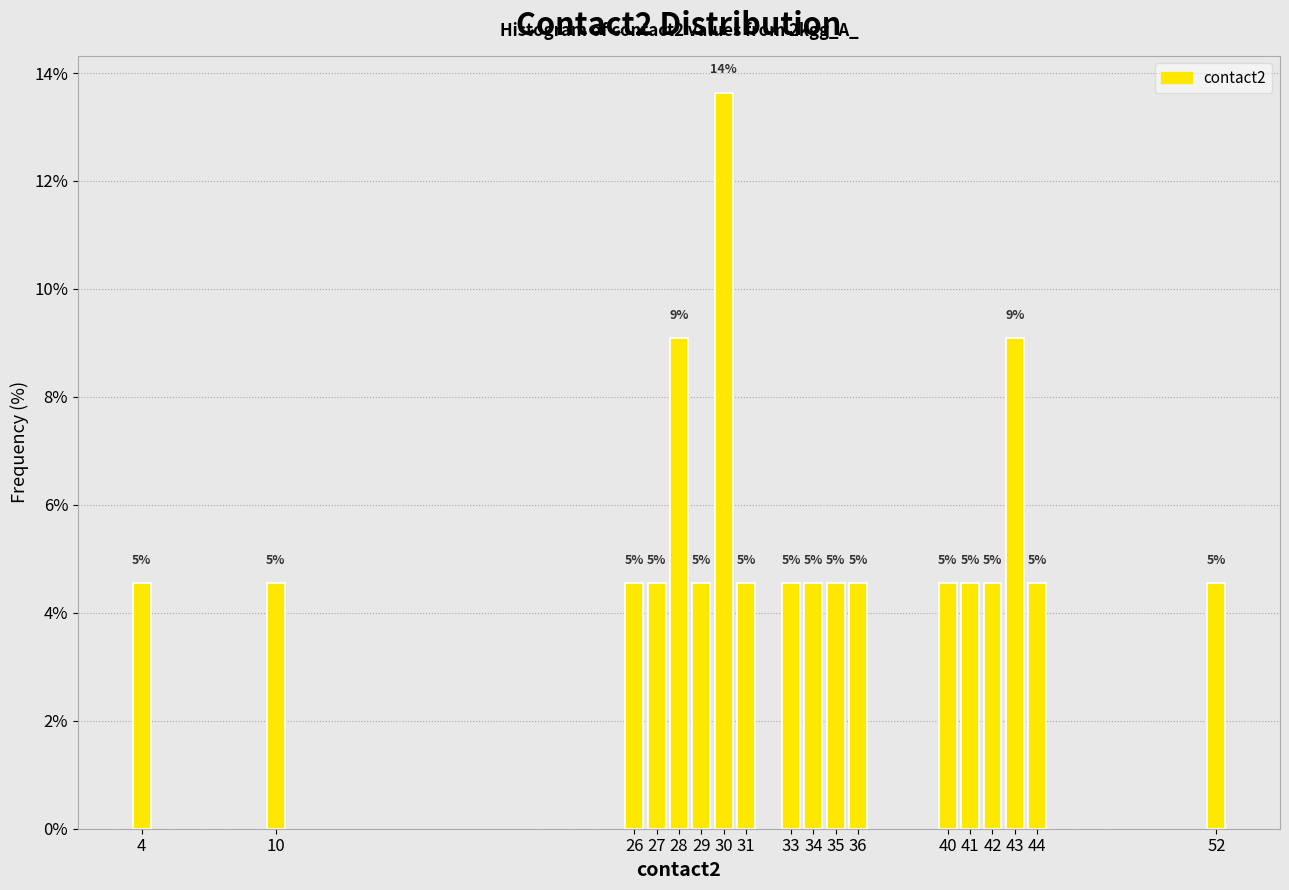

How many bars are there in total?

18